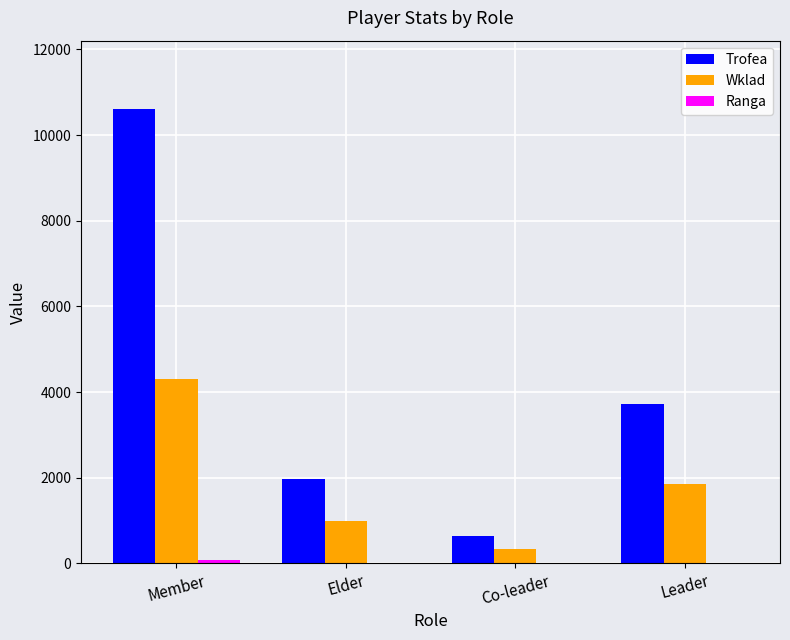

True or false: Wklad has a value of 323 at Co-leader.

True